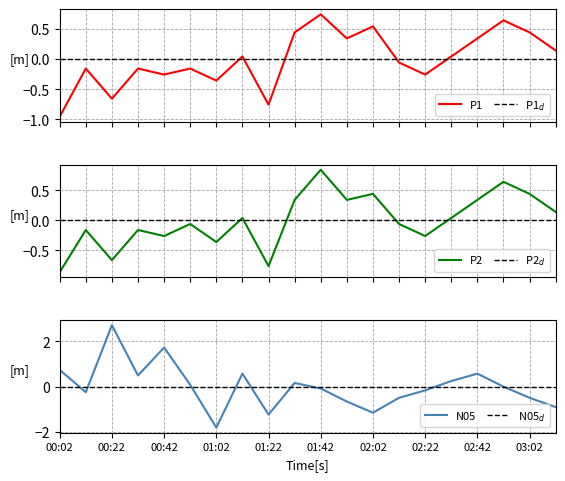

What is the minimum value for P1?

-1.0